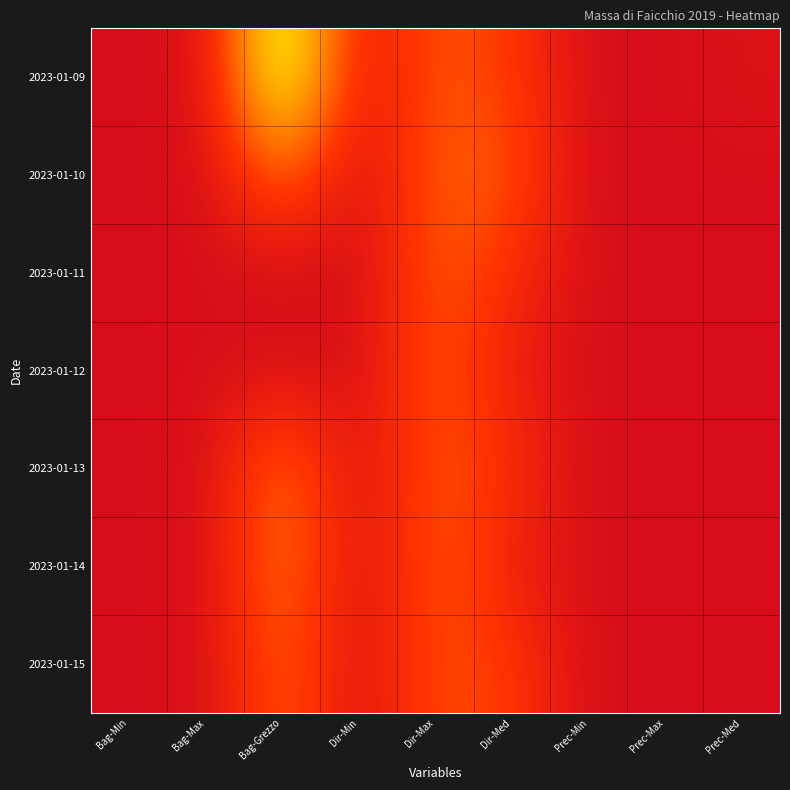

Which series has the largest range (max minus min)?

2023-01-09